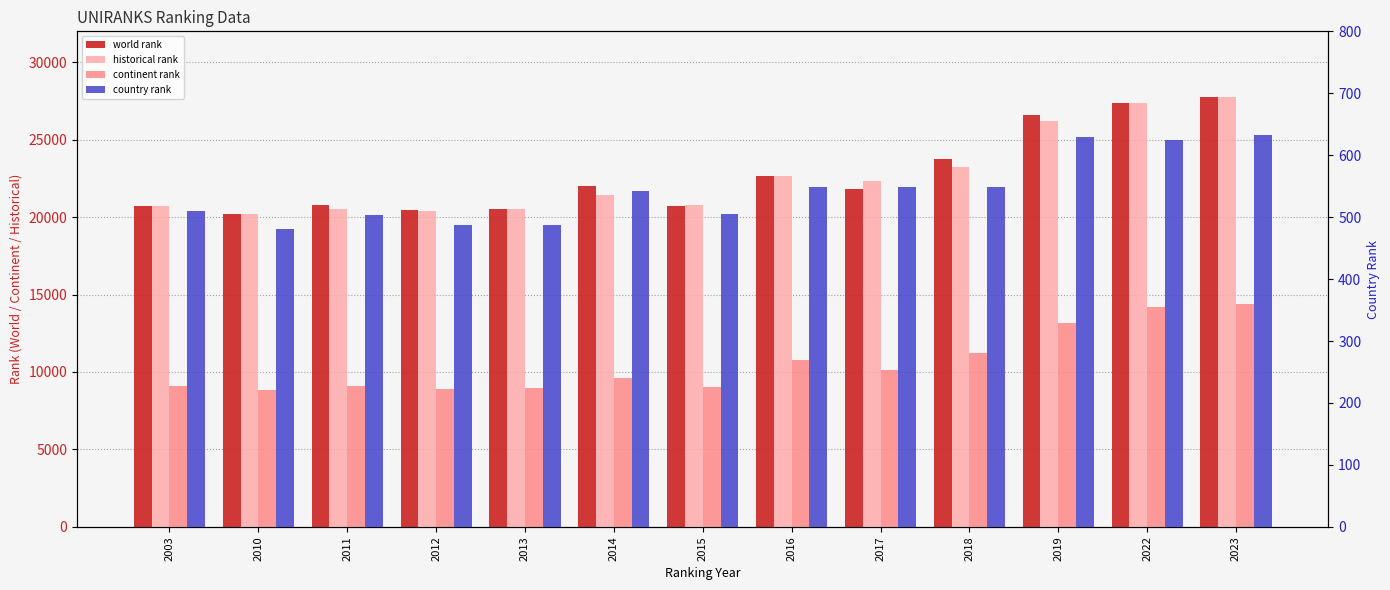

True or false: continent rank has a value of 14224 at 2022.

True